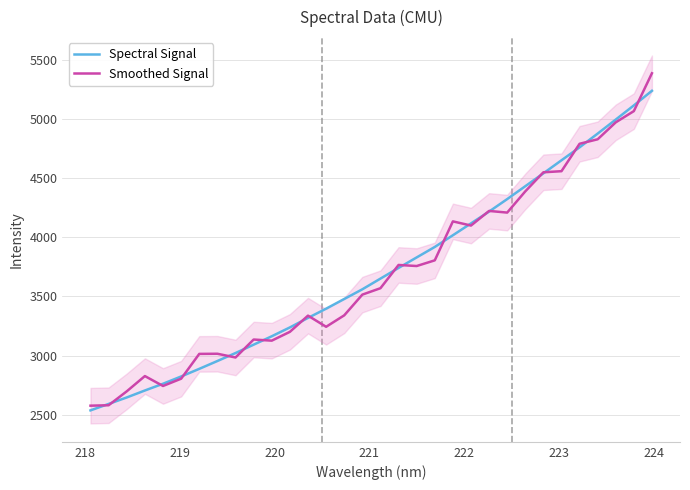

Which series has the largest total across all categories?

Spectral Signal